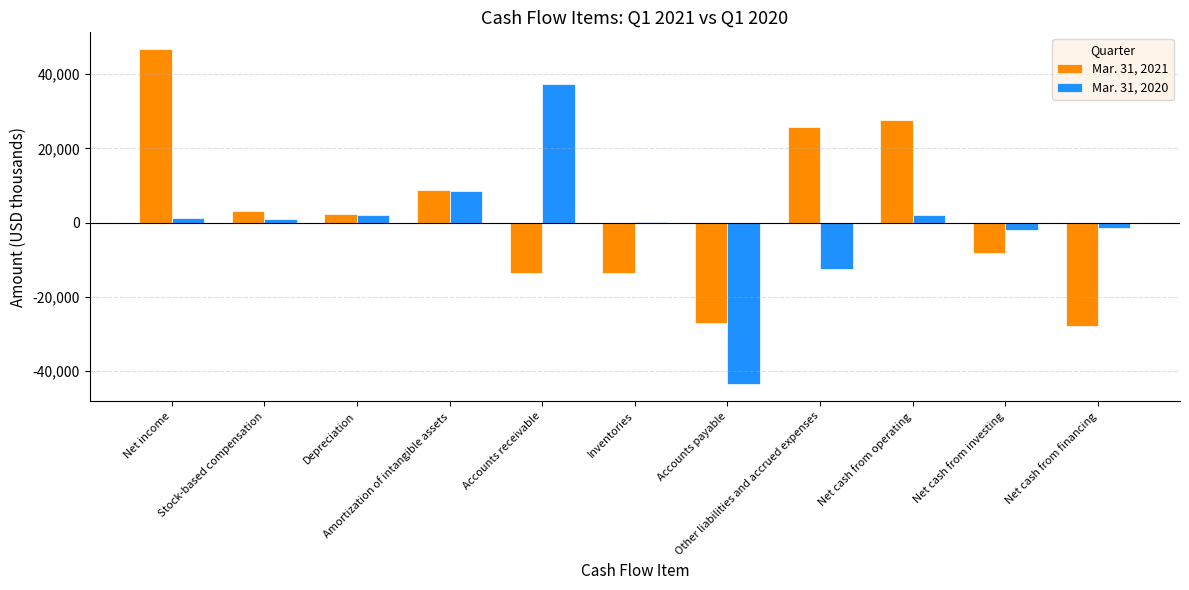

The value of Mar. 31, 2021 at Inventories is -13508. True or false?

True